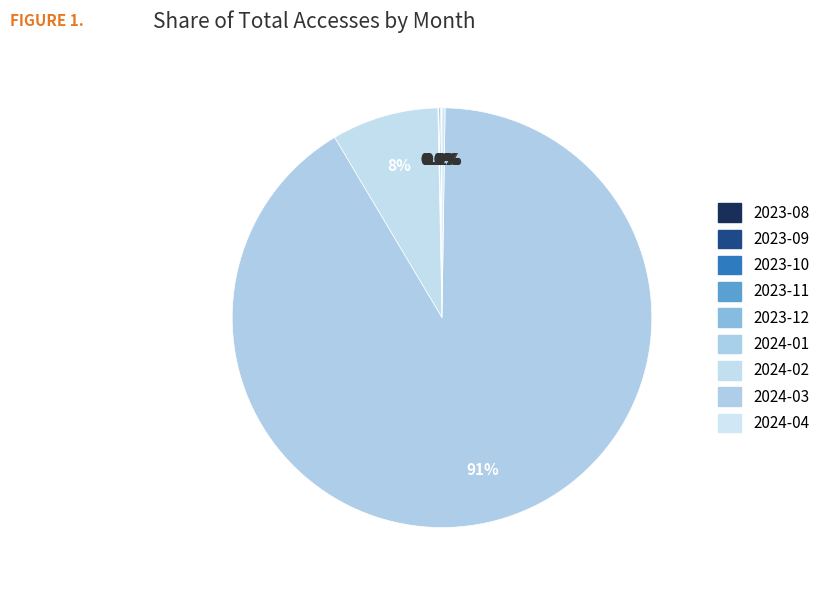

What is the change in value from 2023-11 to 2024-04?

+3